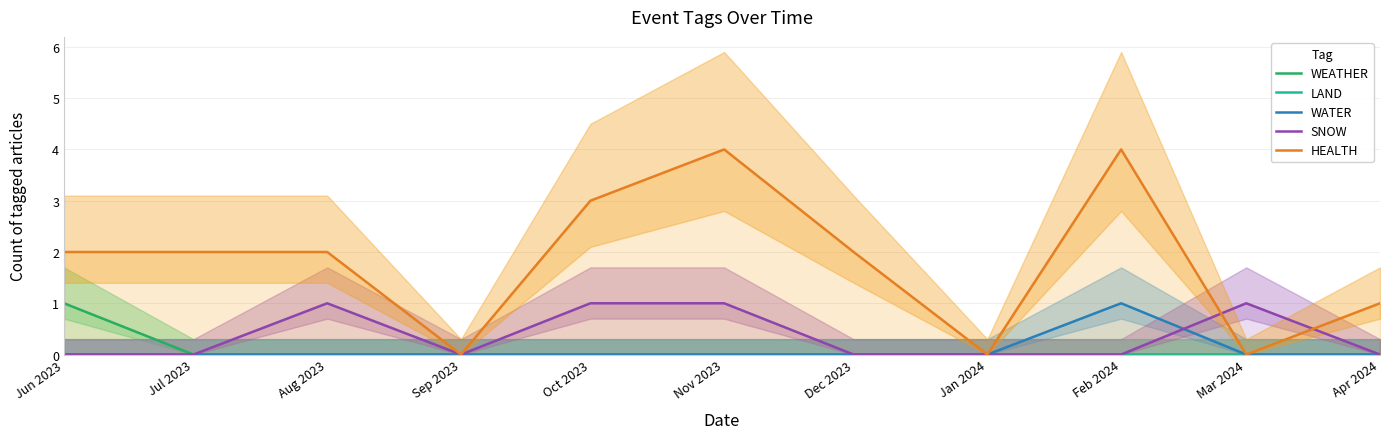

True or false: WATER has more than 2 points higher than both neighbors.

False